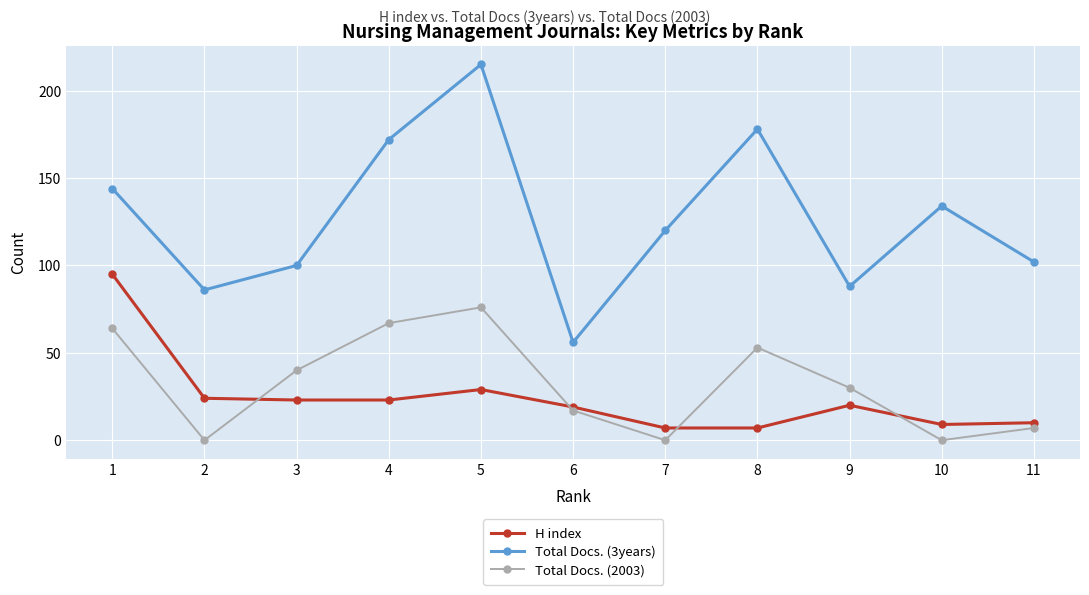

Does the chart display data point markers on the line(s)?

Yes